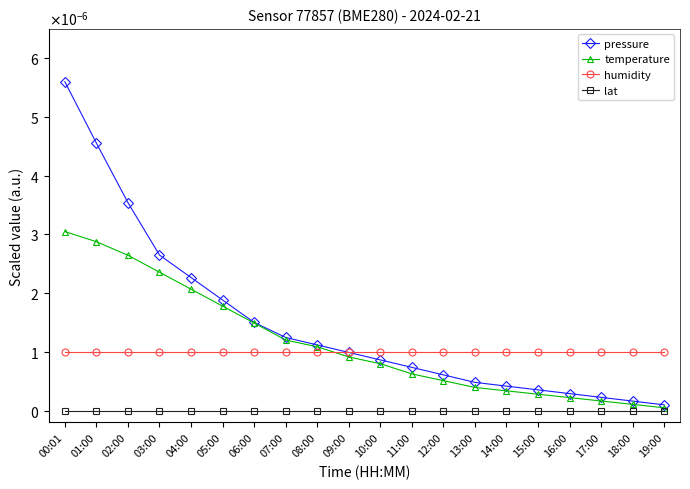

Is this an area chart (filled region under the line)?

No